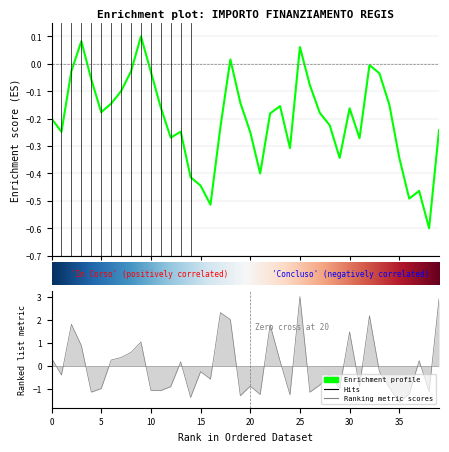

What is the difference between the maximum and second lowest values?

4.4